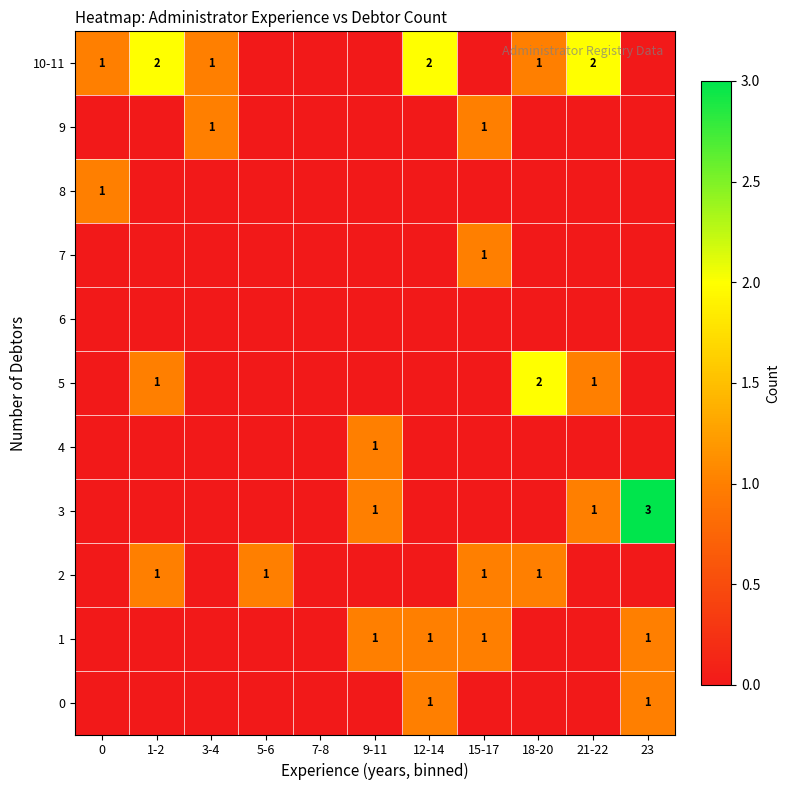

The 2 series shows 1 at 1-2. True or false?

True